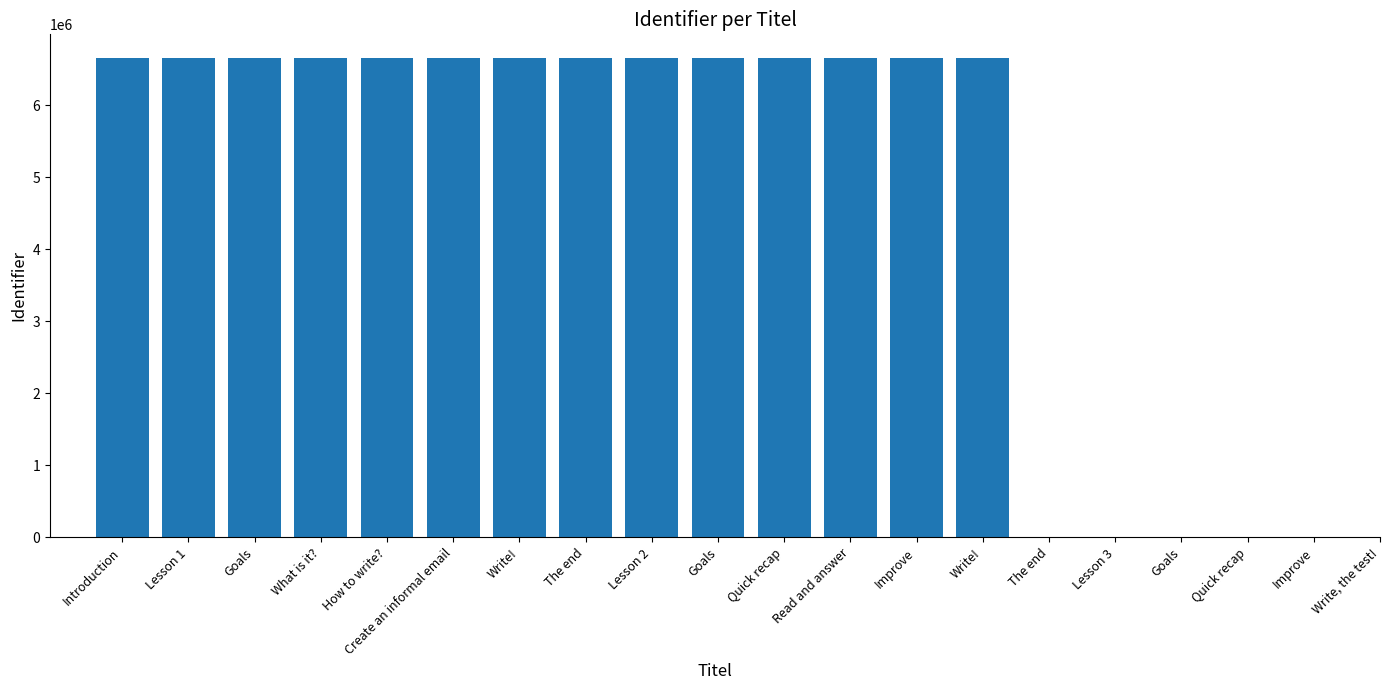

How many values are below 6655798?

10